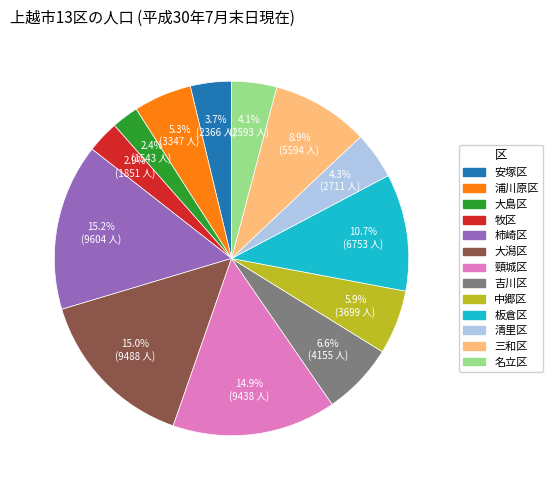

What percentage is the 柿崎区 slice, to the nearest percent?

15%